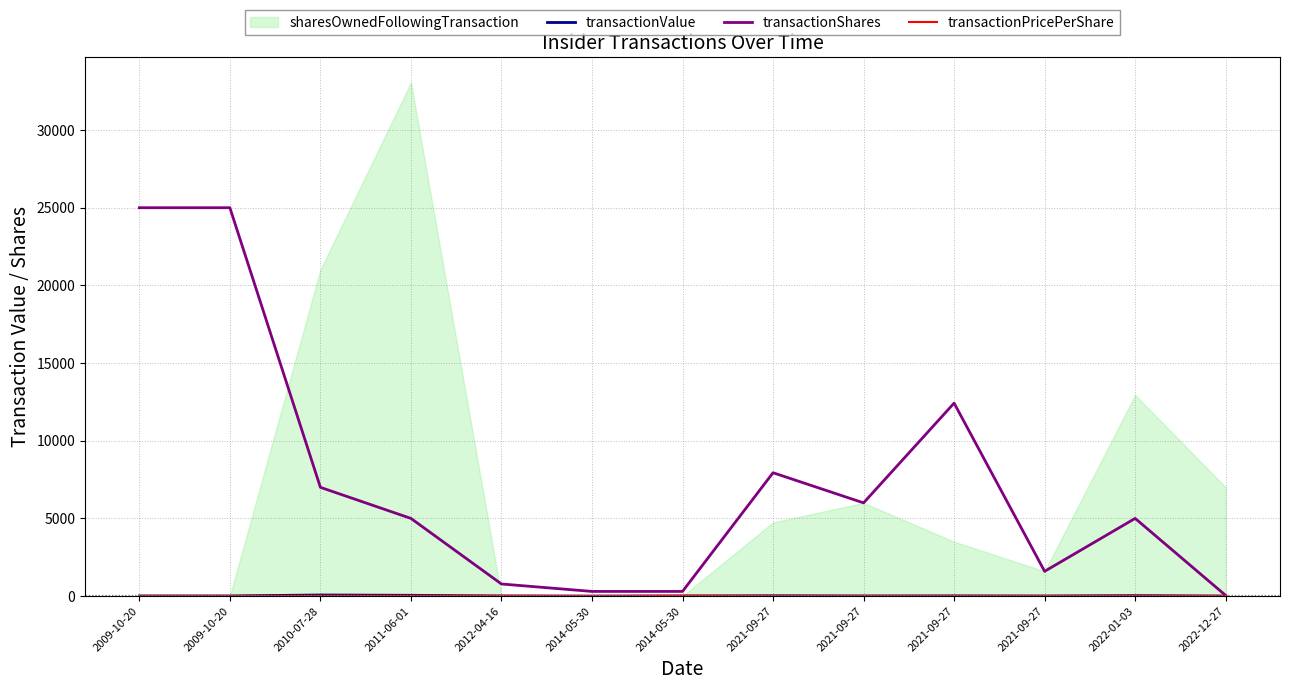

What value does the transactionValue series have at 2009-10-20?

10.0